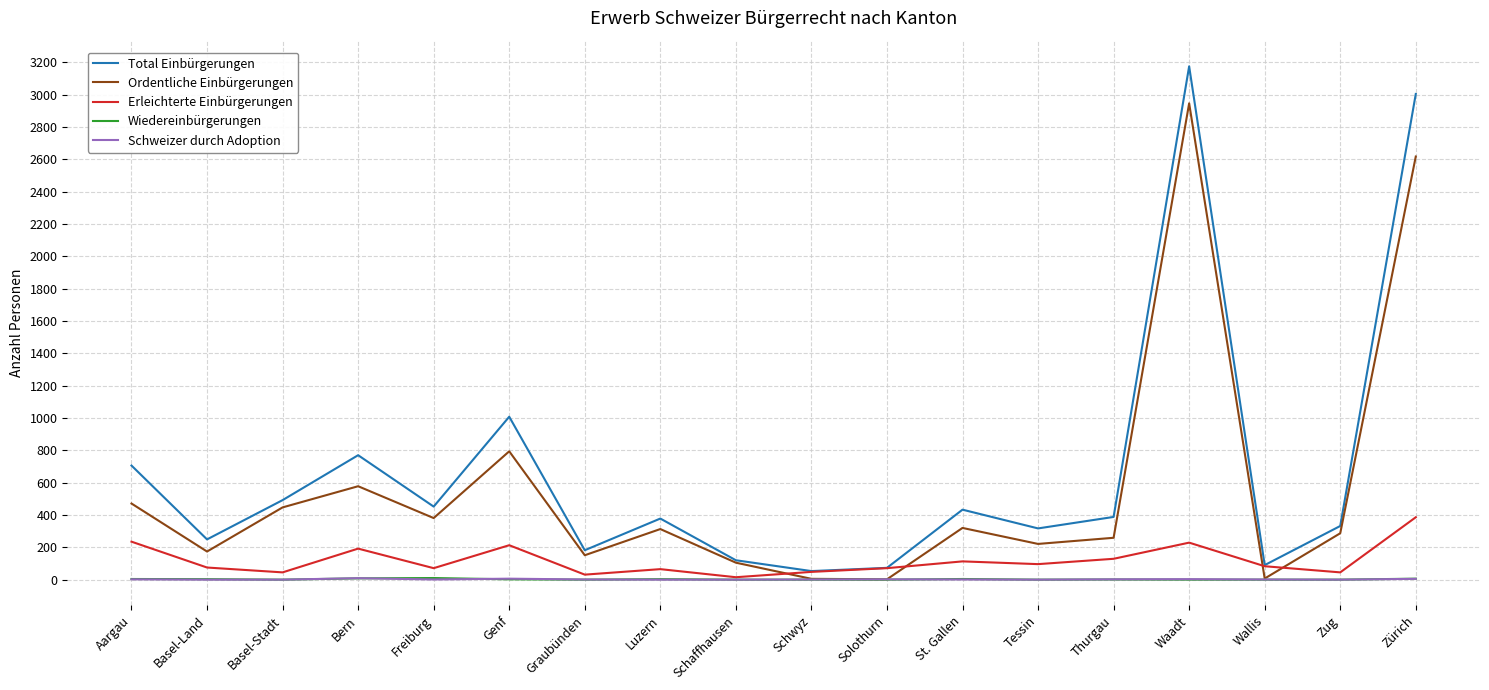

At which label is Ordentliche Einbürgerungen closest to 1474?

Genf